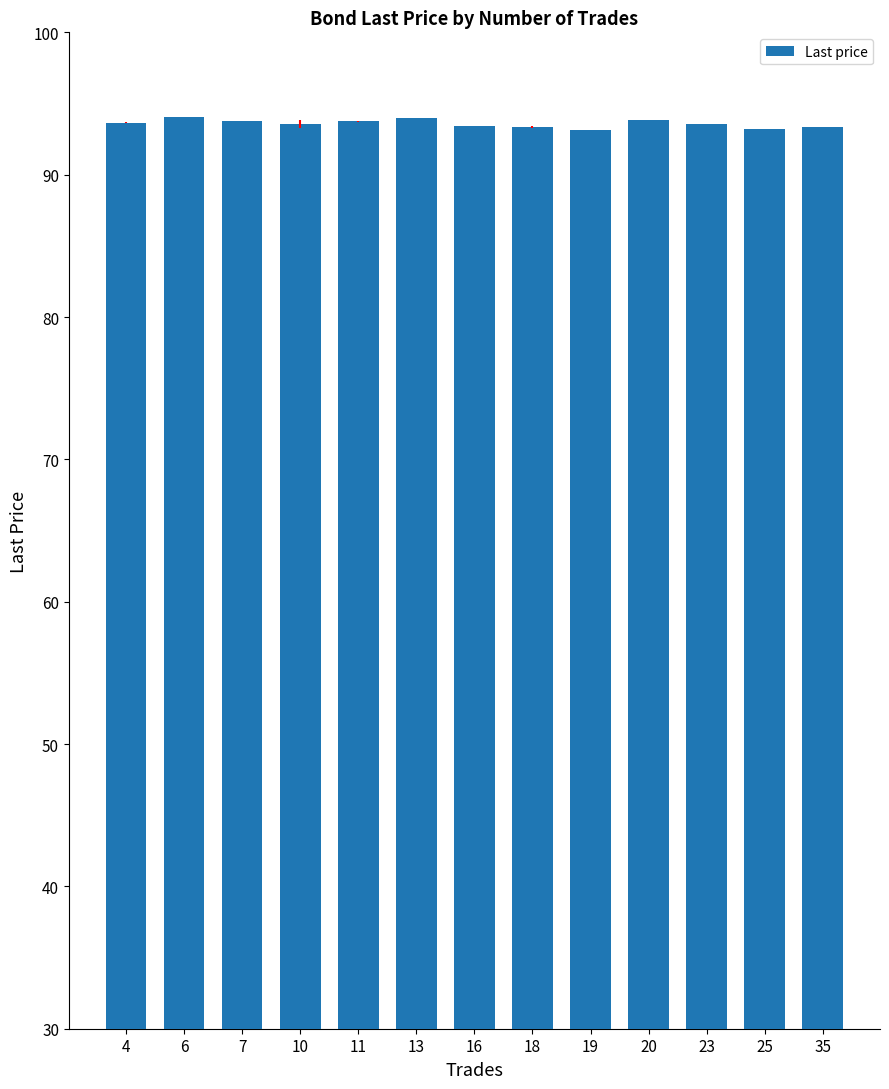

The chart shows a value of 63.6 at 16. True or false?

False